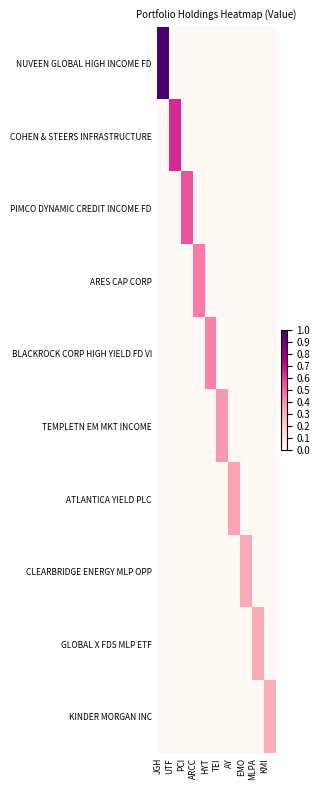

How many data points does each series have?

10